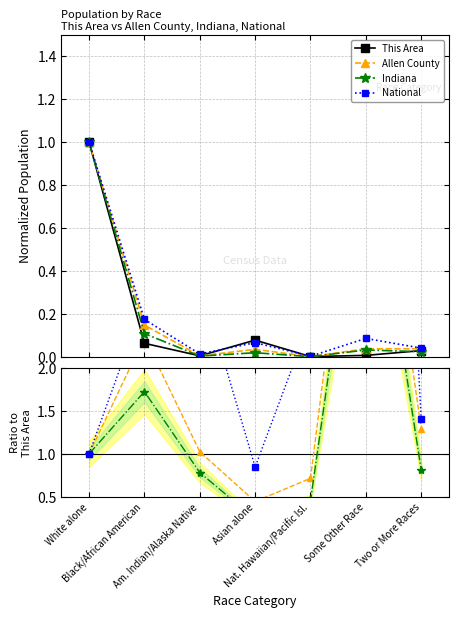

The This Area series shows 0.0 at Am. Indian/Alaska Native. True or false?

True